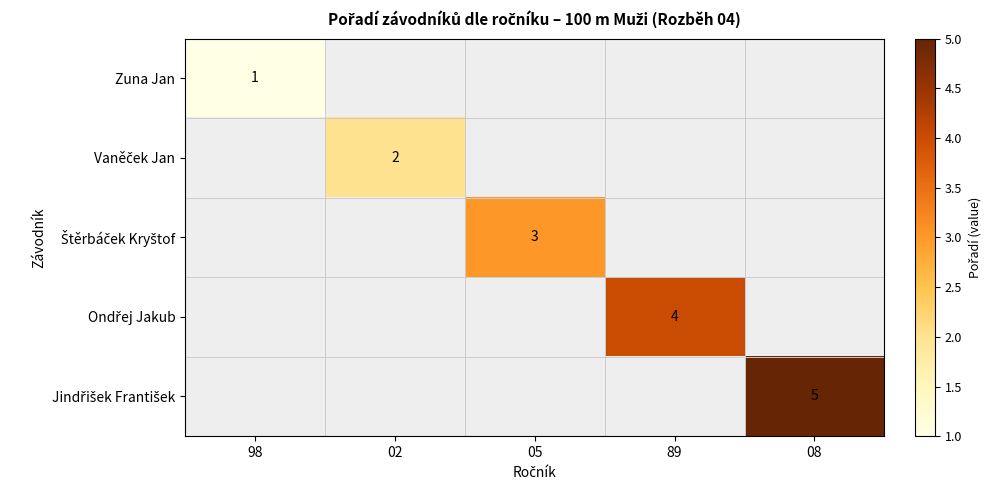

Rank the series by their maximum value, from lowest to highest.

Zuna Jan, Vaněček Jan, Štěrbáček Kryštof, Ondřej Jakub, Jindřišek František